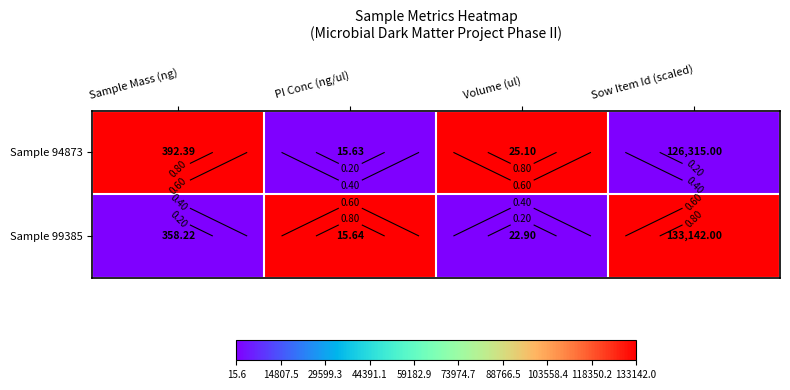

How many data points does each series have?

4